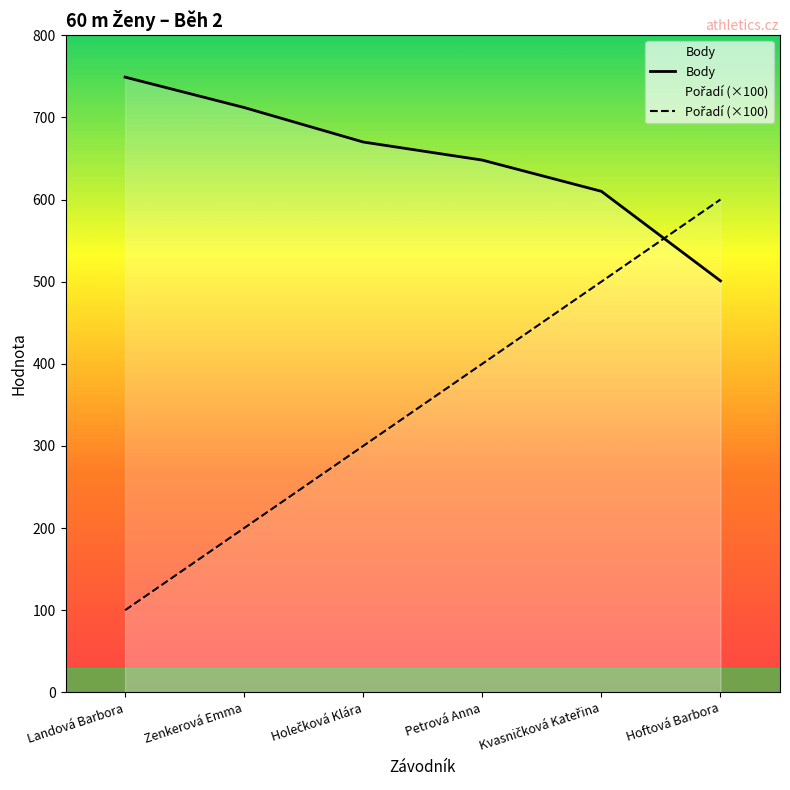

How many Pořadí (×100) values are between 200 and 500?

4